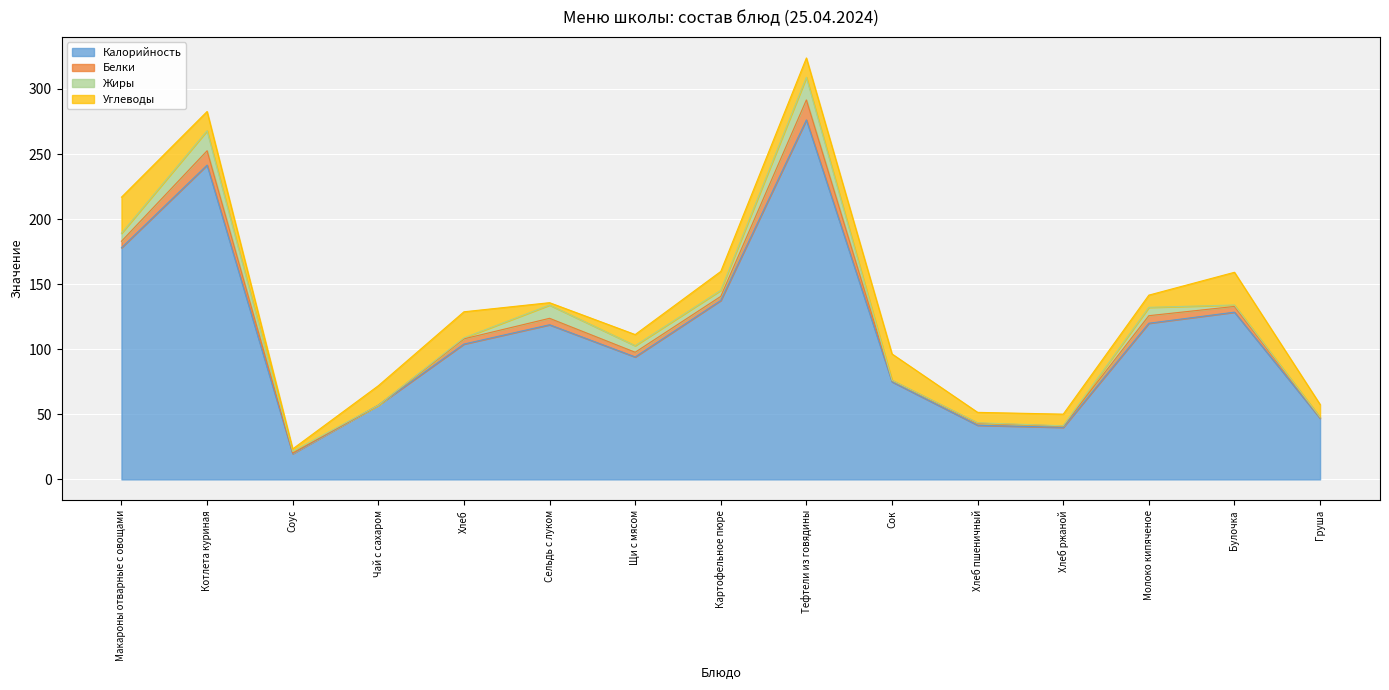

How many data points in Белки are less than 3?

6